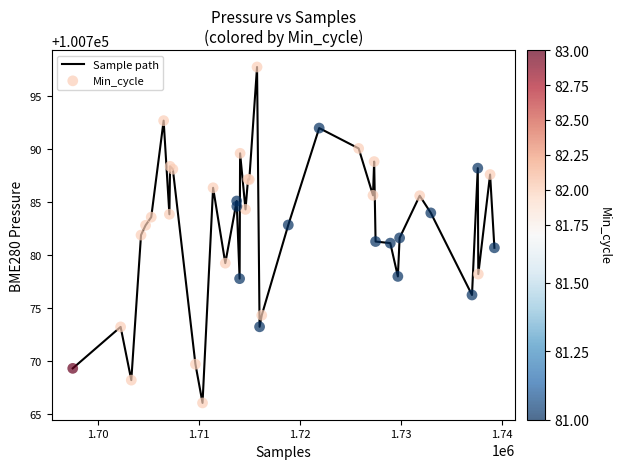

What is the maximum value shown in the chart?

100797.7